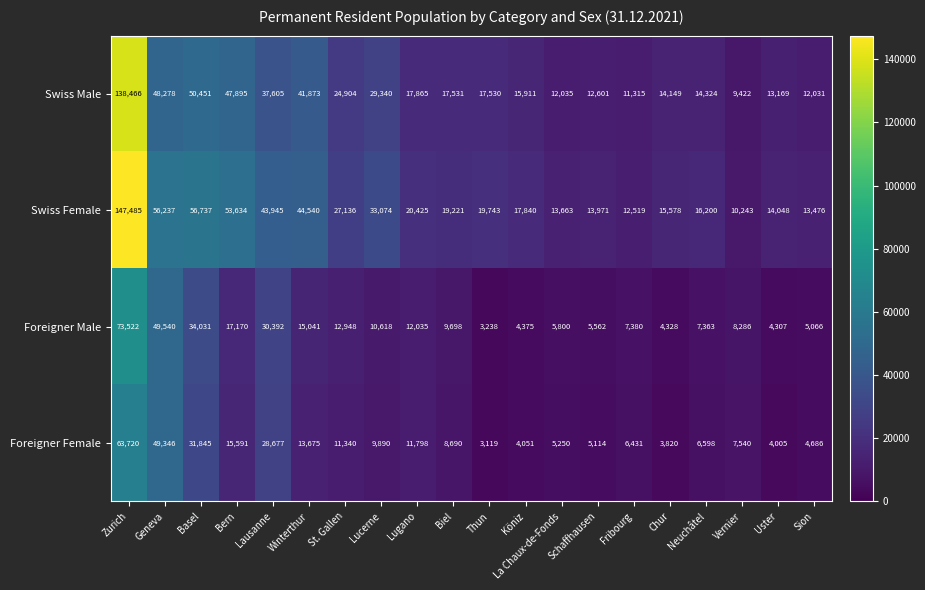

The value of Swiss Female at St. Gallen is 14855. True or false?

False